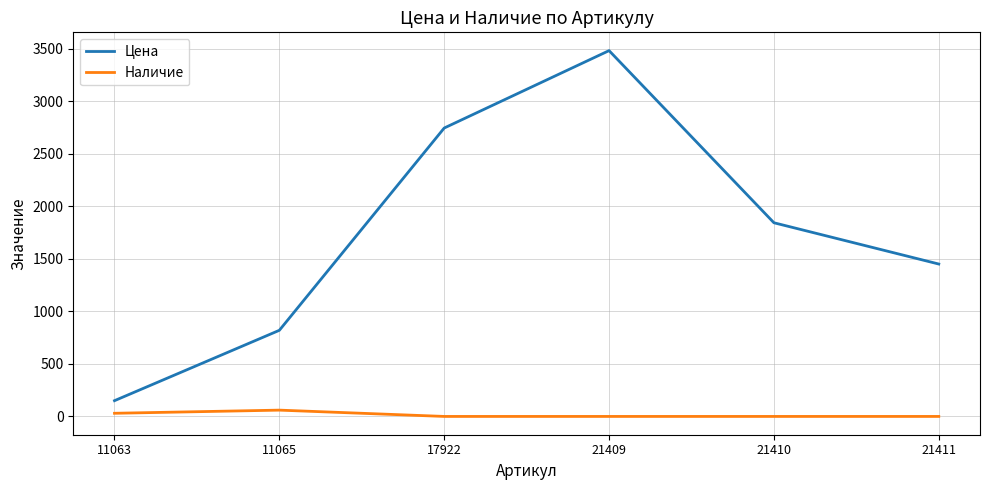

List the series in order of their overall mean, highest first.

Цена, Наличие